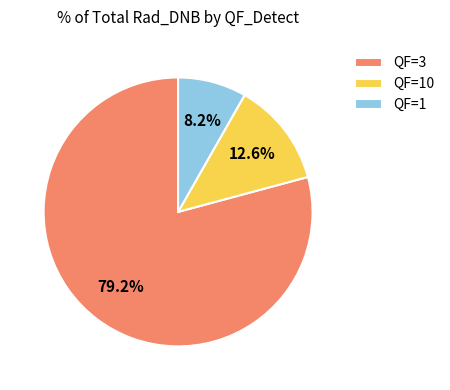

Which category accounts for the majority?

QF=3